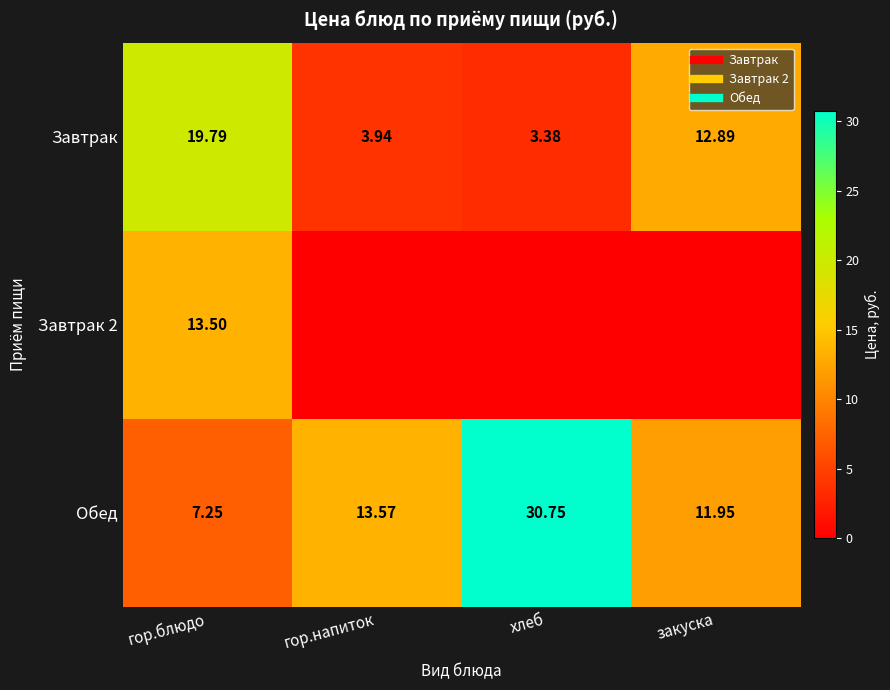

List the labels in order of Завтрак value, smallest first.

хлеб, гор.напиток, закуска, гор.блюдо